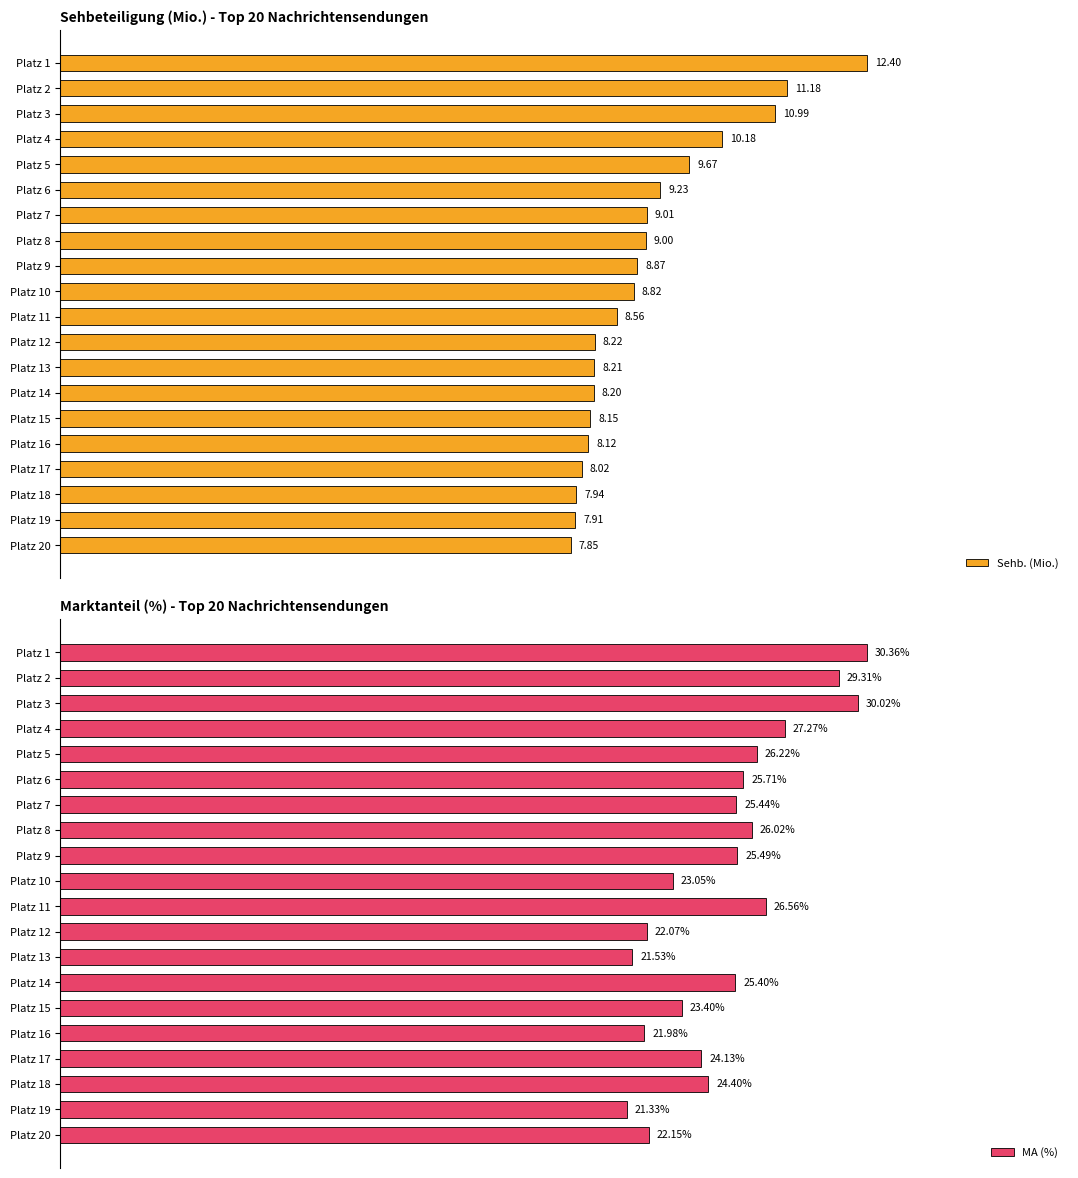

Does the chart contain stacked bars?

No